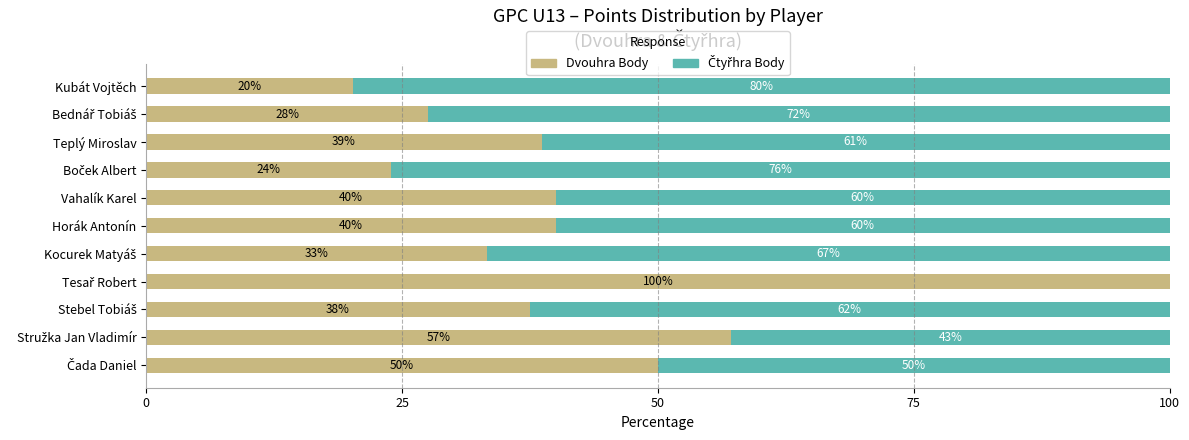

The Dvouhra Body series shows 20.2 at Kubát Vojtěch. True or false?

True